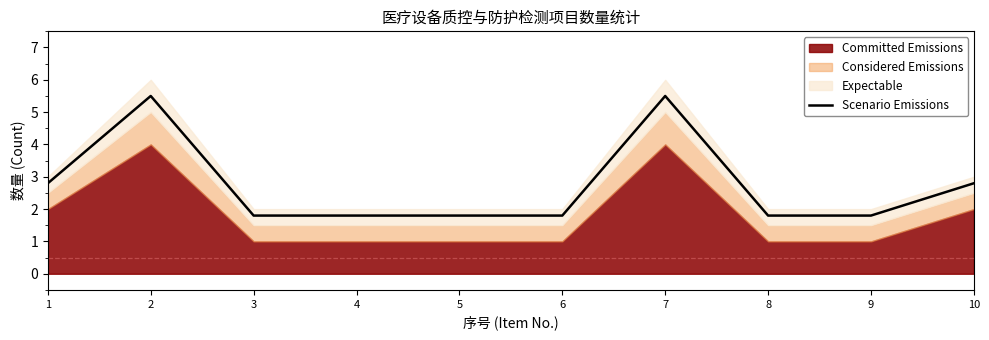

What is the average value?

2.7